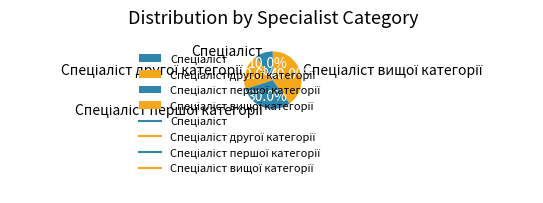

Is there any slice that represents more than half of the pie?

No